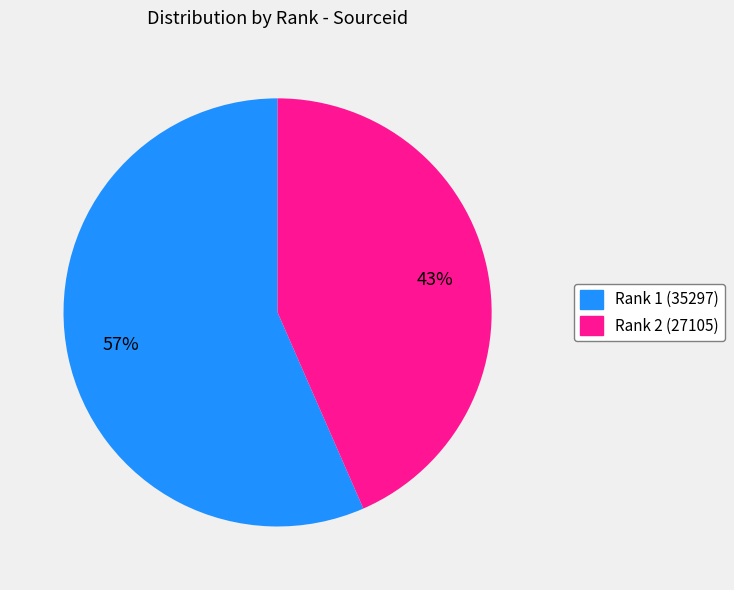

To the nearest percent, what is the average slice percentage?

50%